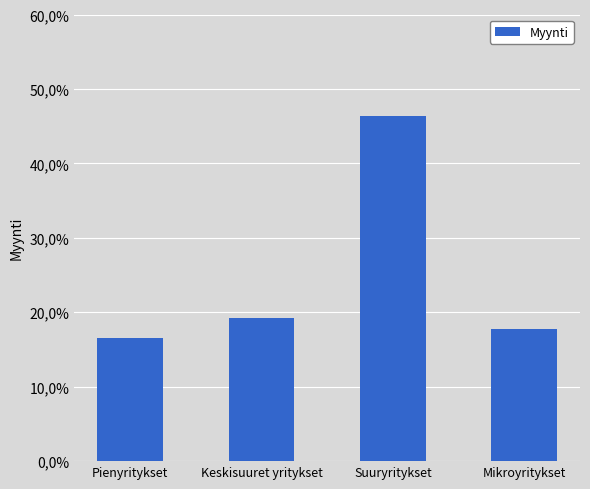

What is the sum of the values at Pienyritykset and Suuryritykset?

62.9